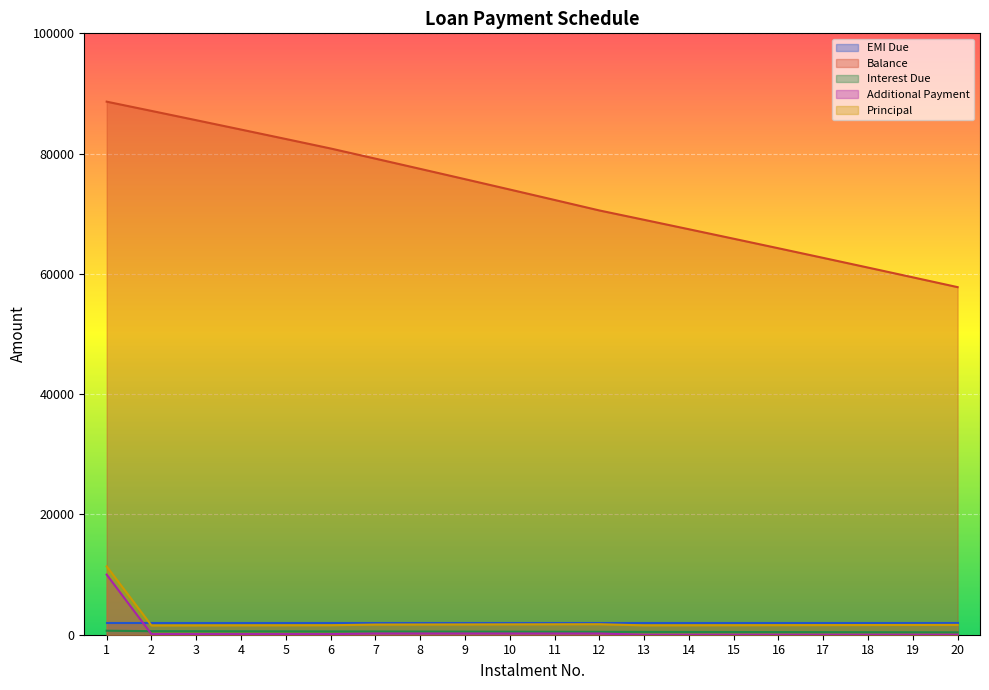

Between 20 and 10, which is larger?

10